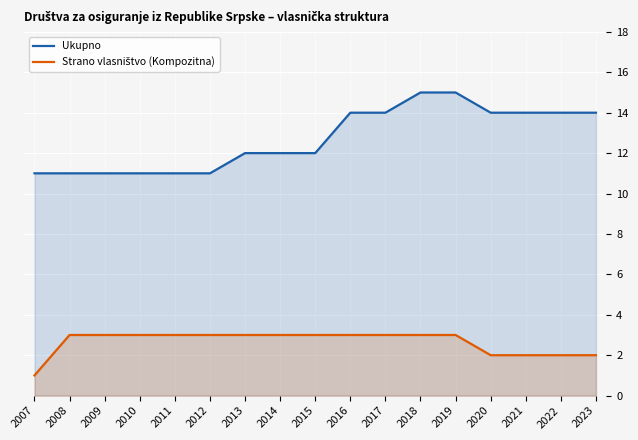

What is the difference between the second highest and minimum values in the Ukupno series?

4